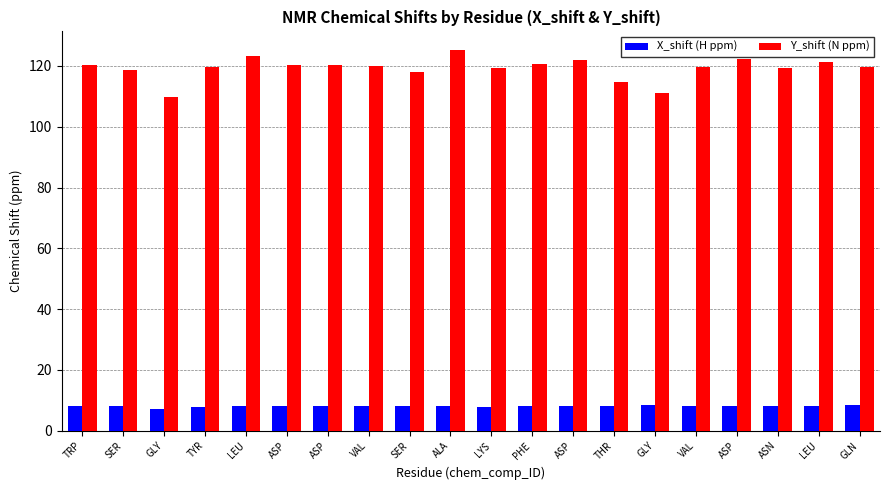

What are all the series names shown in the legend?

X_shift (H ppm), Y_shift (N ppm)